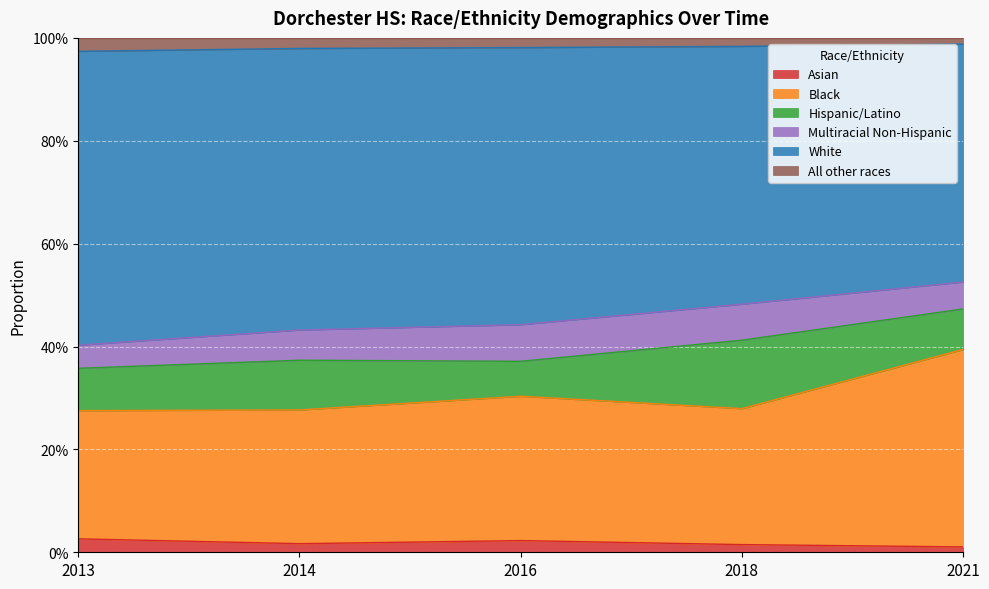

At how many categories does at least one series exceed 0?

5